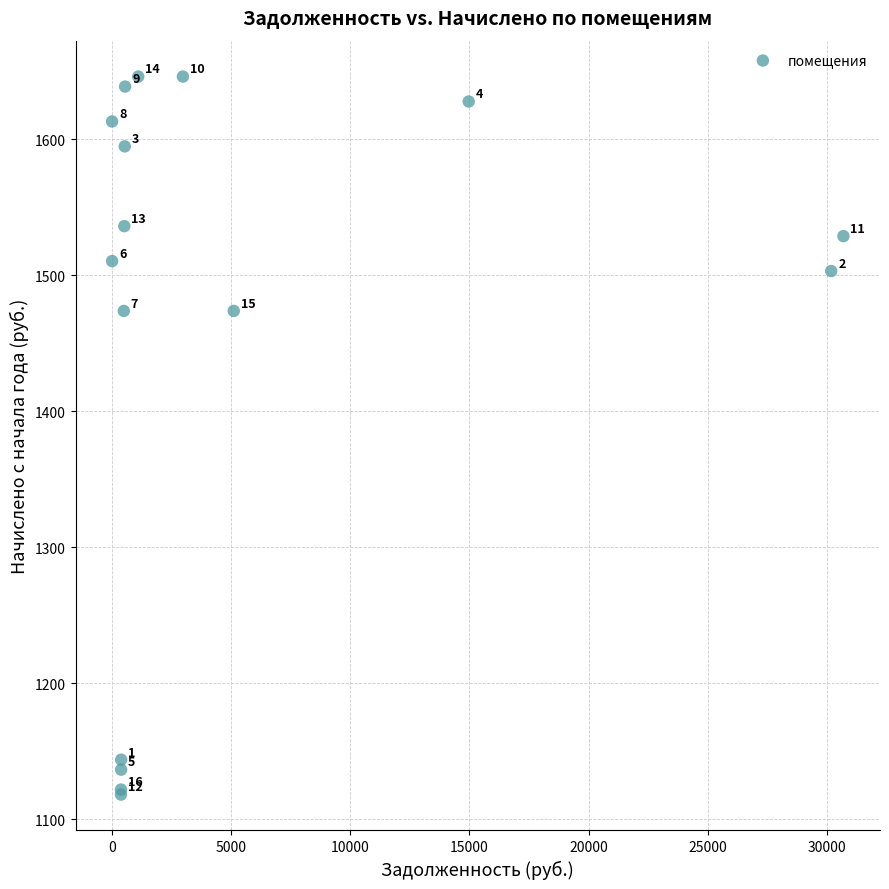

What Y value in the scatter plot is closest to 1382?

1473.7